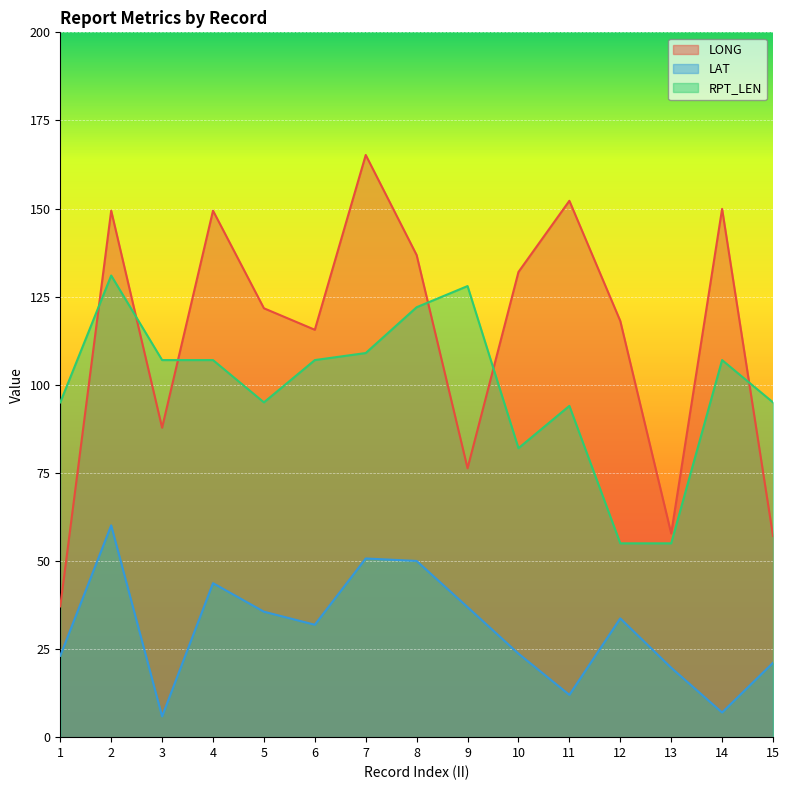

How many data points does each series have?

15